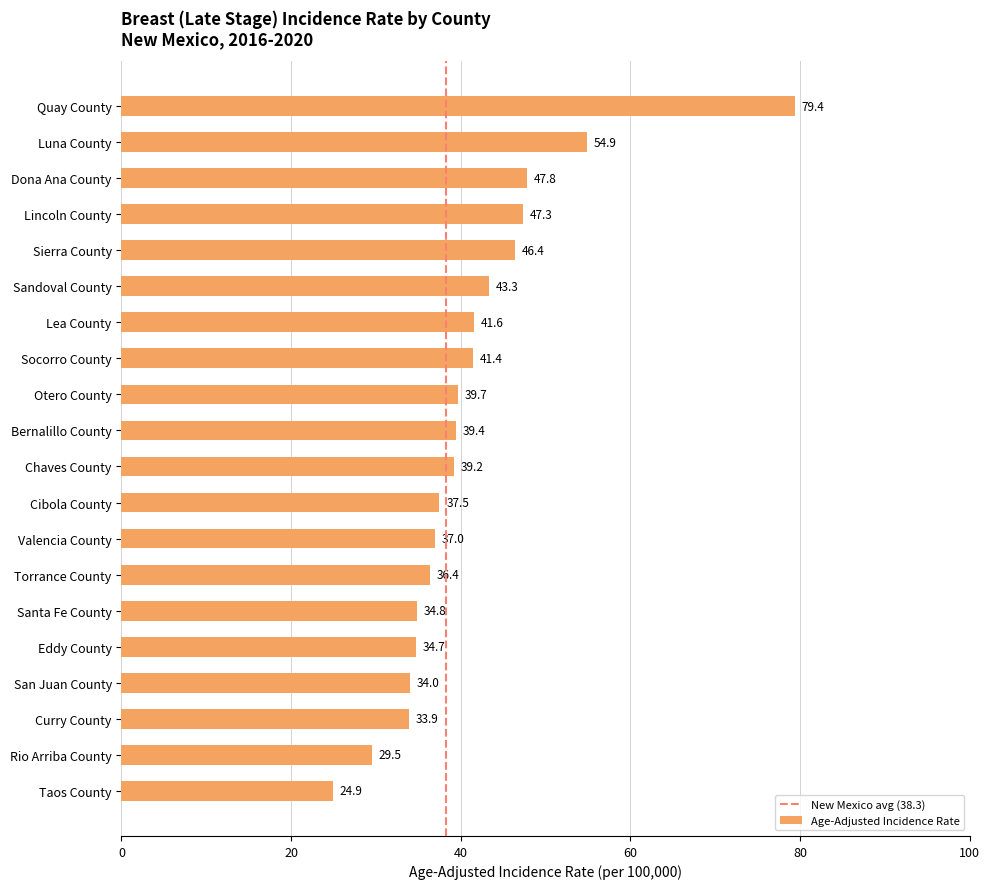

What is the label of the 9th bar from the bottom?

Cibola County